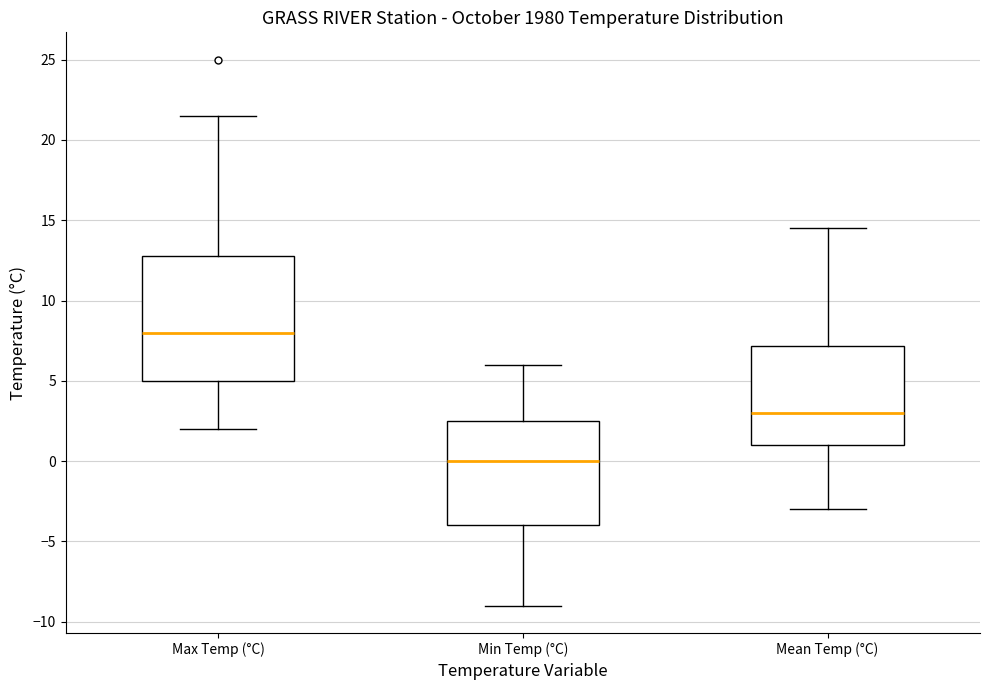

Where does the upper whisker of the box for Min Temp (°C) end on the y-axis? The values are not printed on the chart, so give them approximately, as read against the axis.

6.0